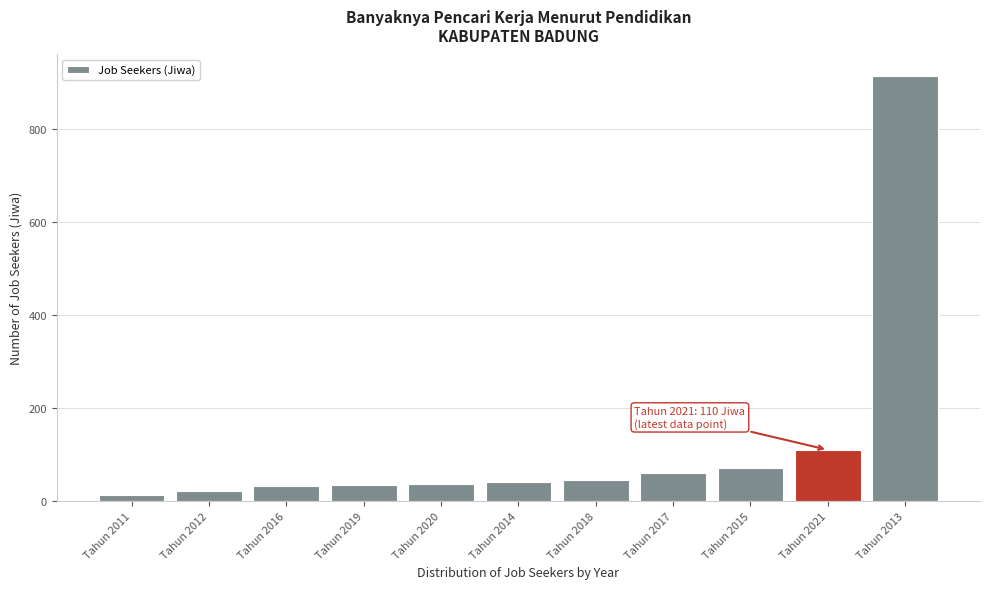

What value does the data have at Tahun 2012?

22